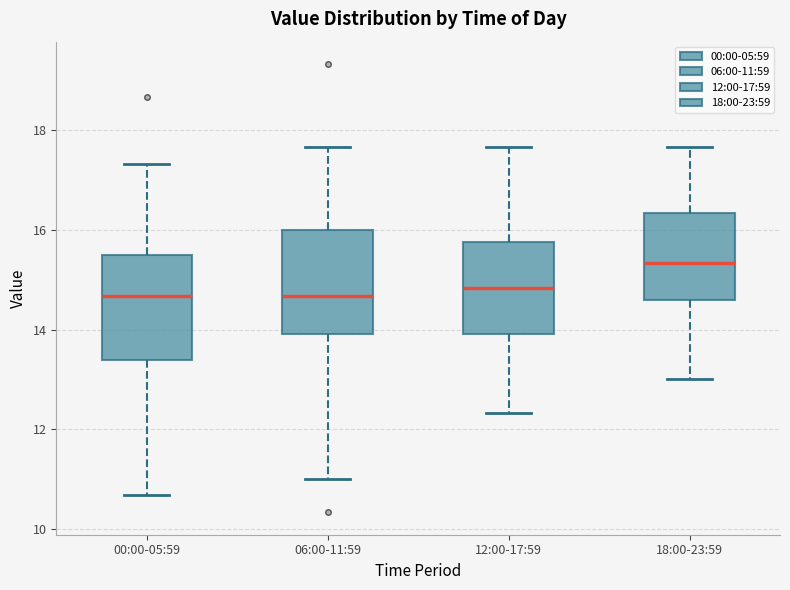

Reading left to right, read every box against the y-axis: the position of its median line, the range the box covers, and the ends of its whiskers. The values are not printed on the chart, so give them approximately, as read against the axis.

00:00-05:59: median 14.6, box 13.4 to 15.4, whiskers 10.6 to 17.4
06:00-11:59: median 14.6, box 14.0 to 16.0, whiskers 11.0 to 17.6
12:00-17:59: median 14.8, box 14.0 to 15.8, whiskers 12.4 to 17.6
18:00-23:59: median 15.4, box 14.6 to 16.4, whiskers 13.0 to 17.6